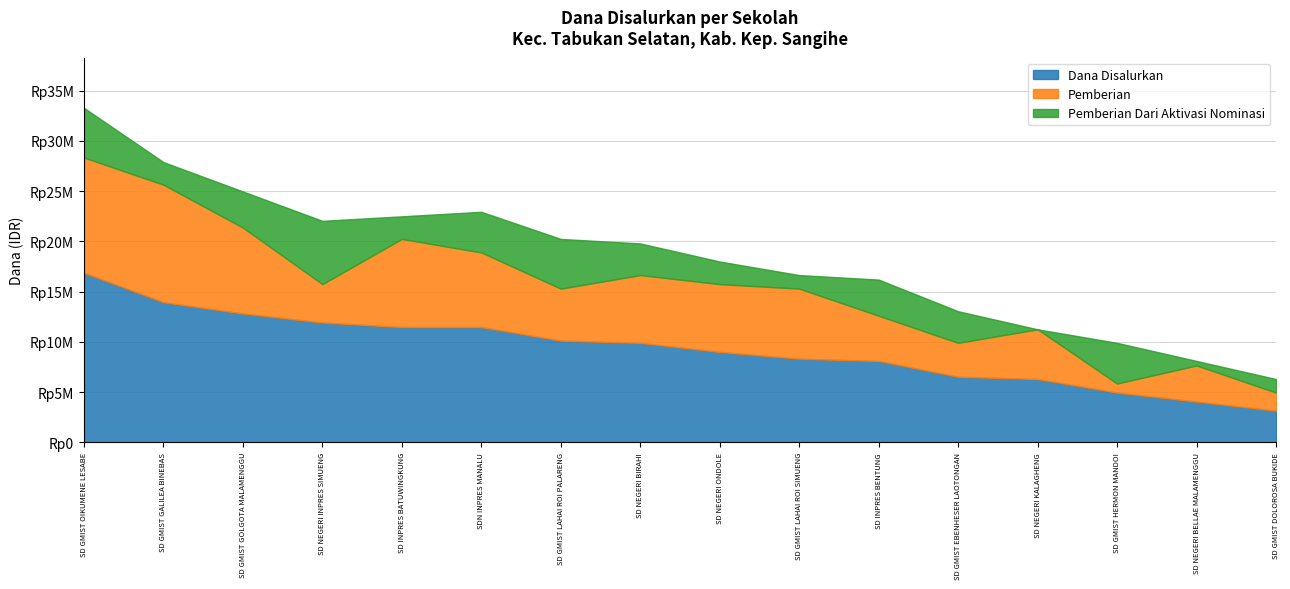

How many intersections are there between Pemberian Dari Aktivasi Nominasi and Pemberian?

4